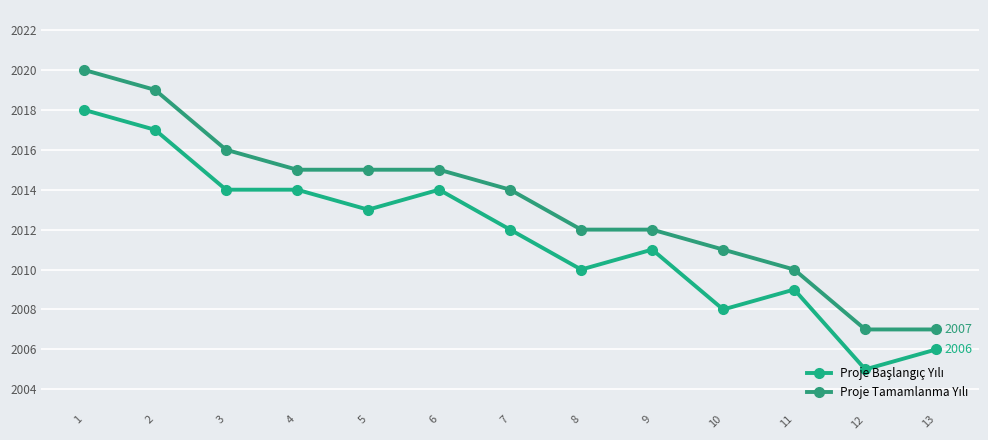

What is the value of the Proje Tamamlanma Yılı point at the 12th from the left?

2007